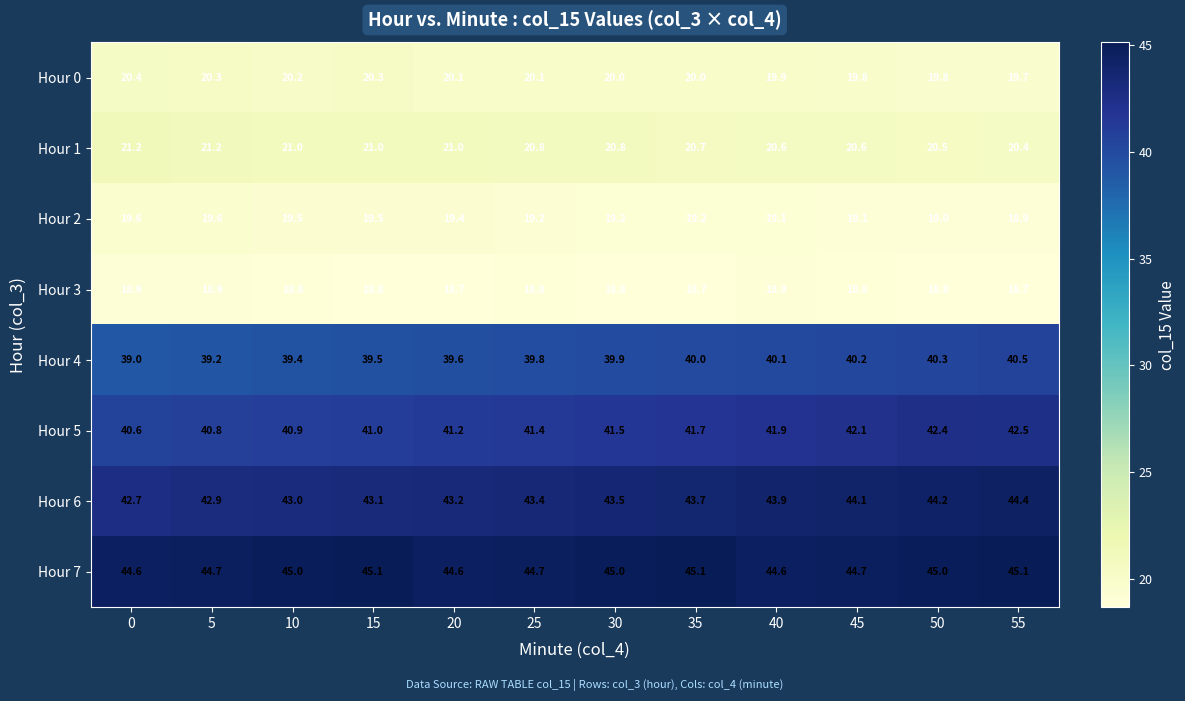

At which label is Hour 5 closest to 41?

15